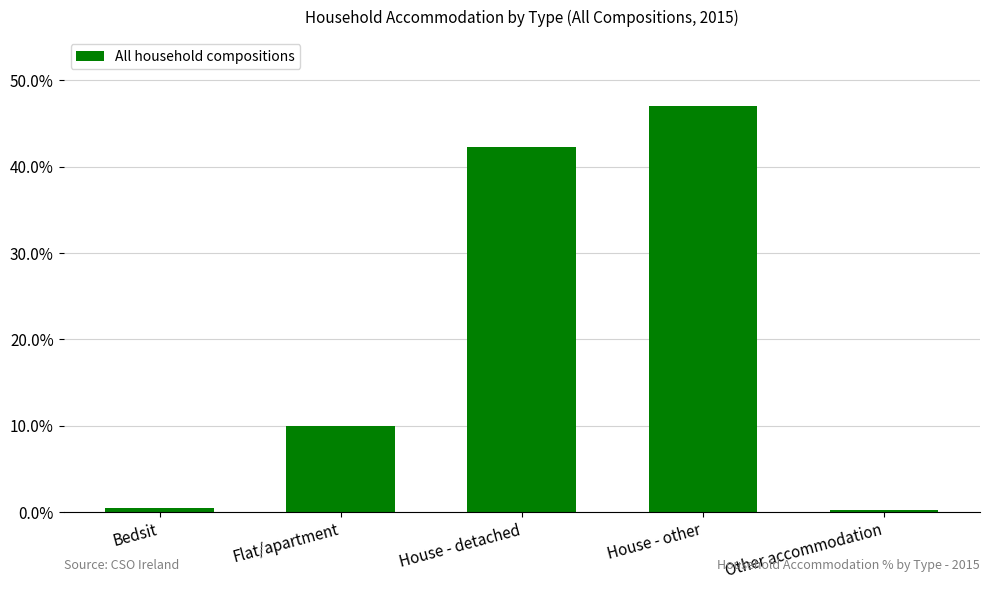

How many bars are there in total?

5